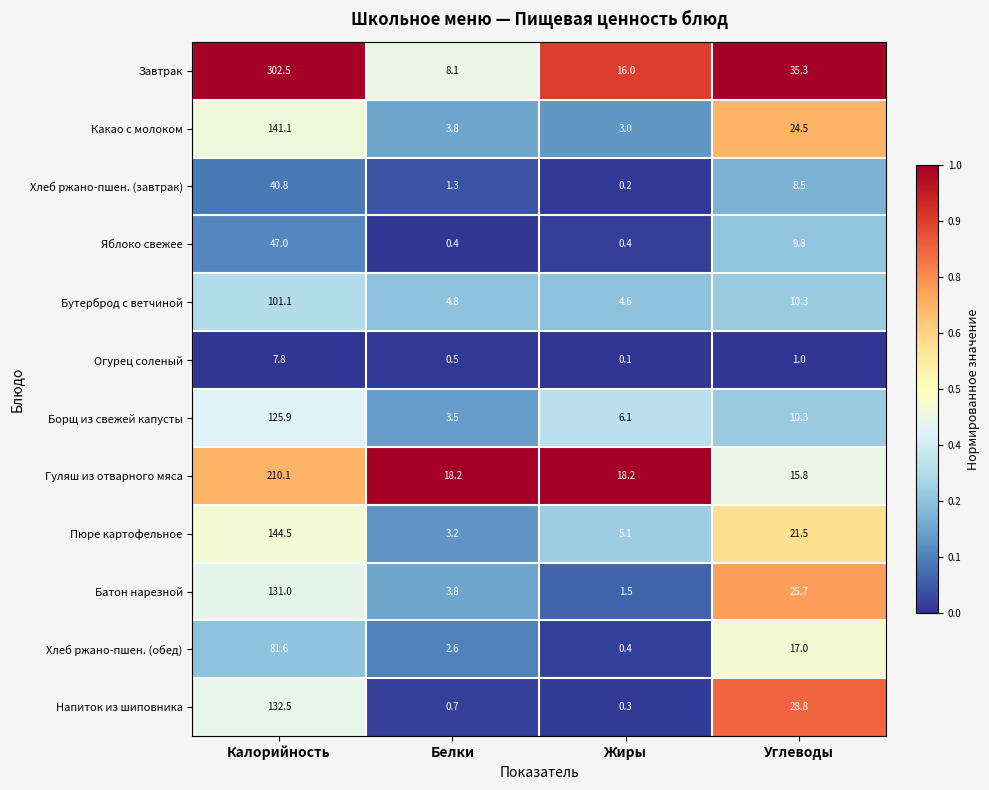

Which category has the lowest value in the Пюре картофельное series?

Белки